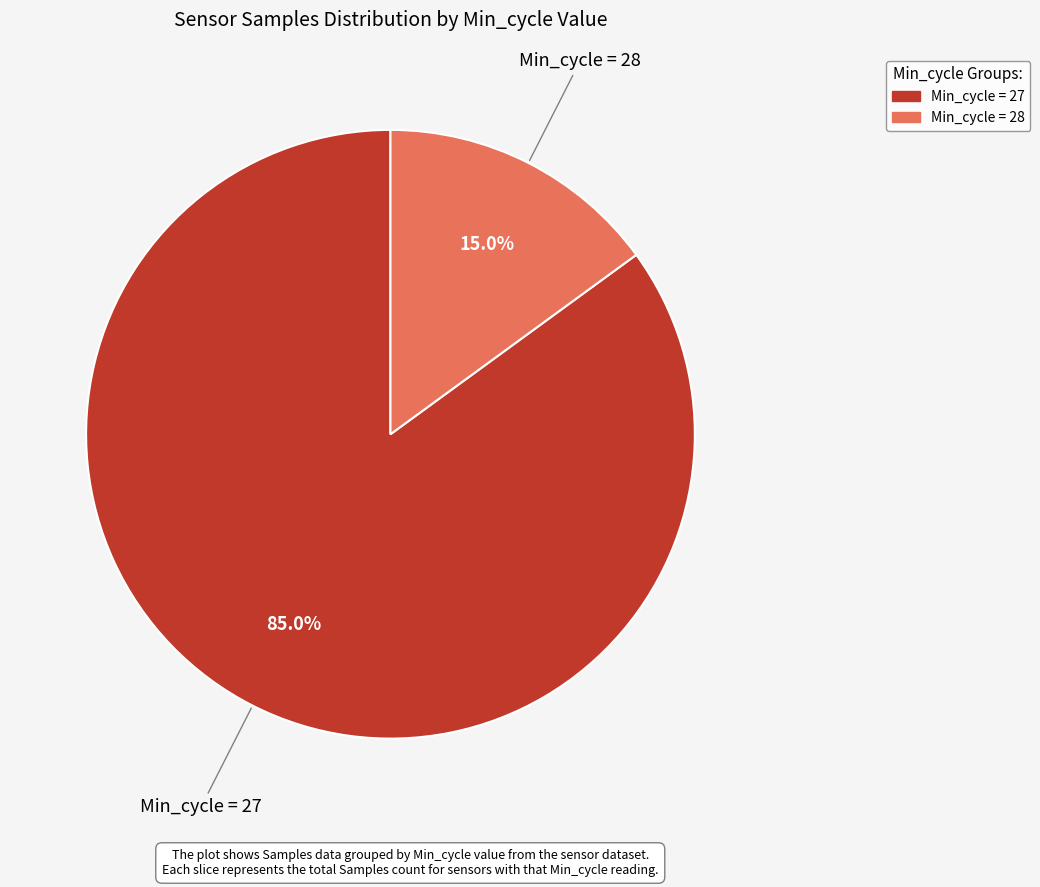

Is there any slice that represents more than half of the pie?

Yes